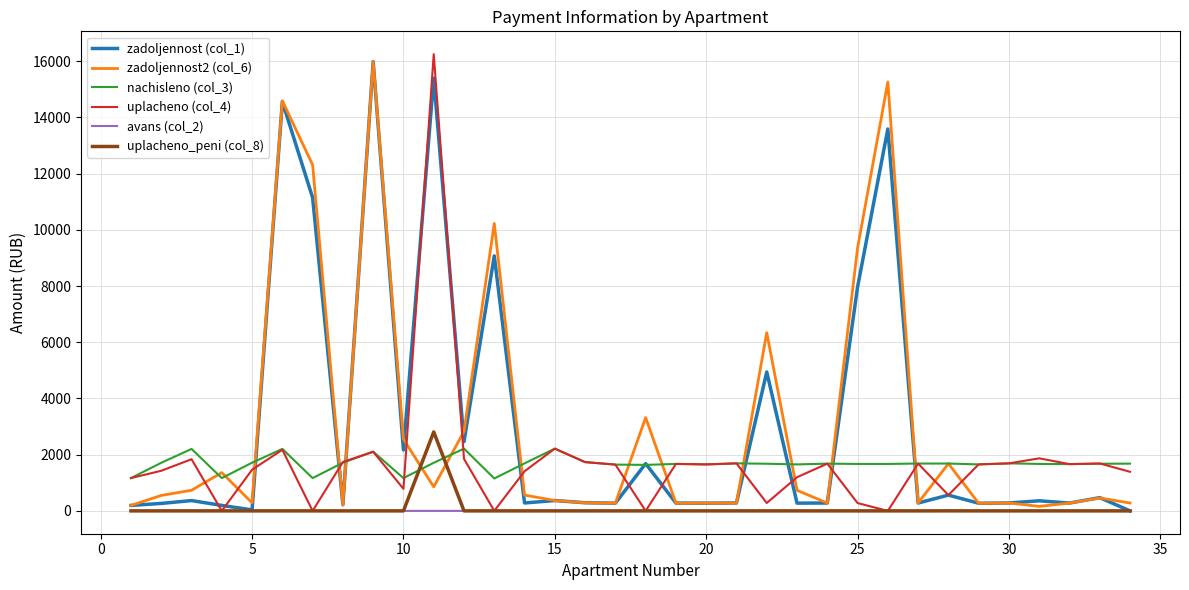

What is the lowest value of the zadoljennost2 (col_6) series?

159.6